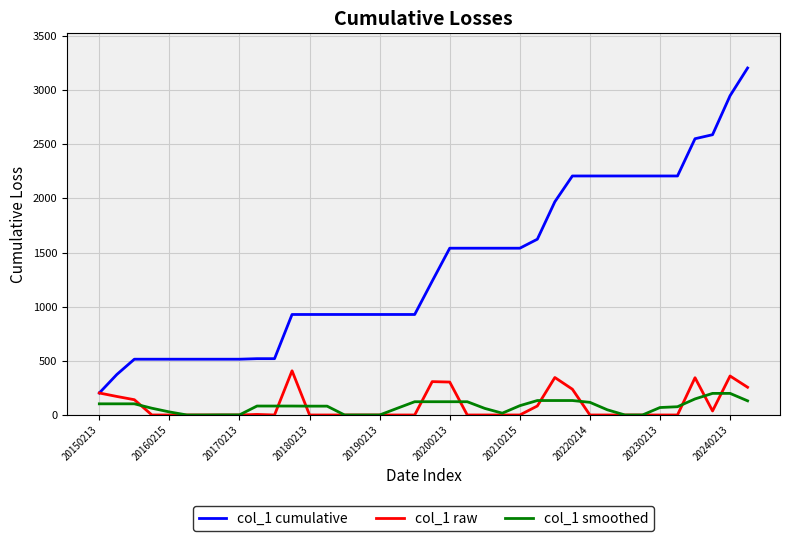

Which series has the largest total across all categories?

col_1 cumulative